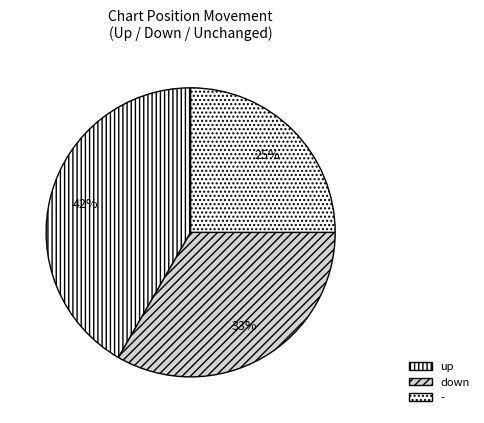

To the nearest percent, what percentage of the pie is down?

33%